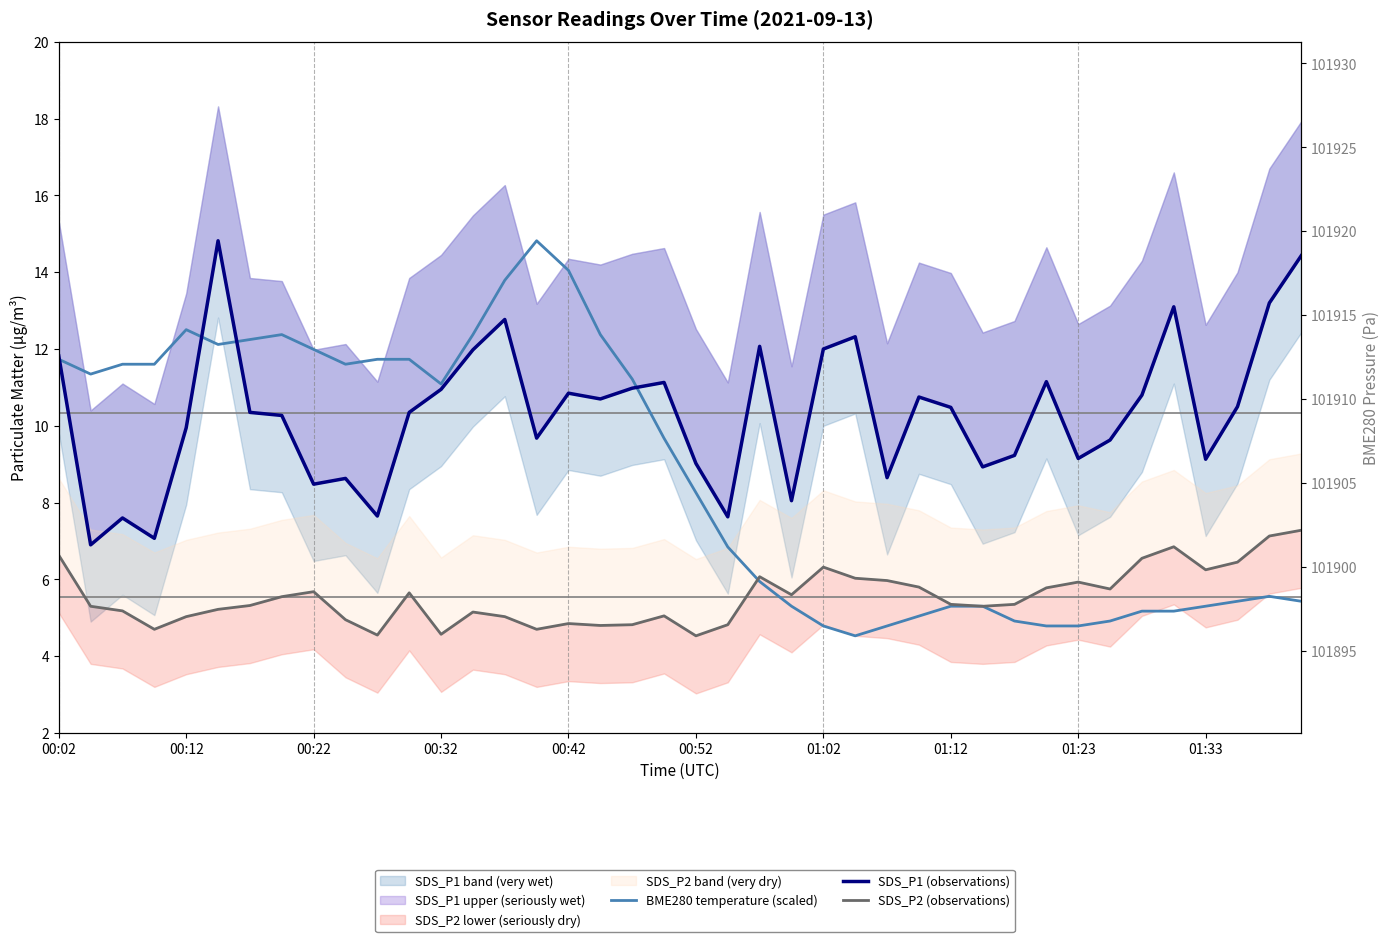

Which series changed the most between 01:02 and 27?

BME280 temperature (scaled)